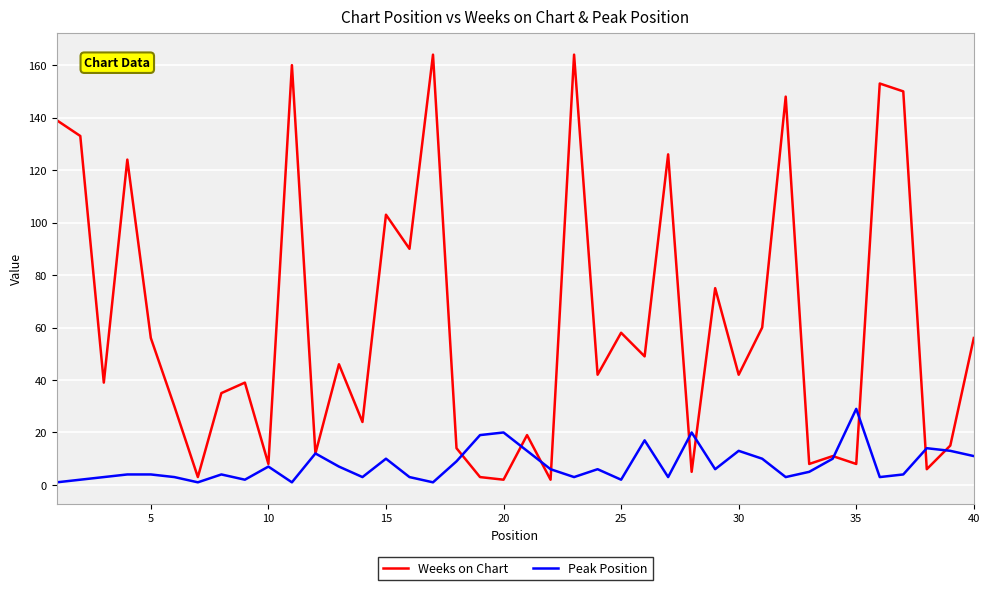

Does the chart display data point markers on the line(s)?

No